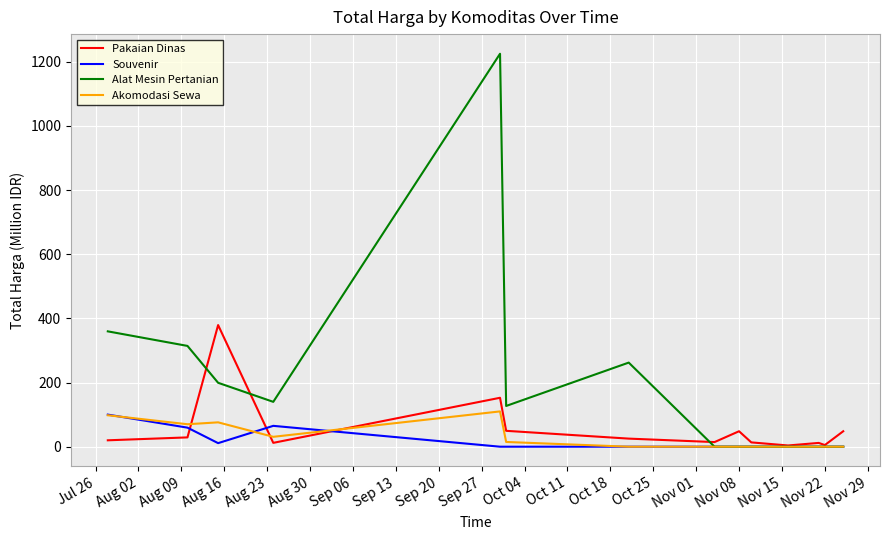

Which series has the largest total across all categories?

Alat Mesin Pertanian